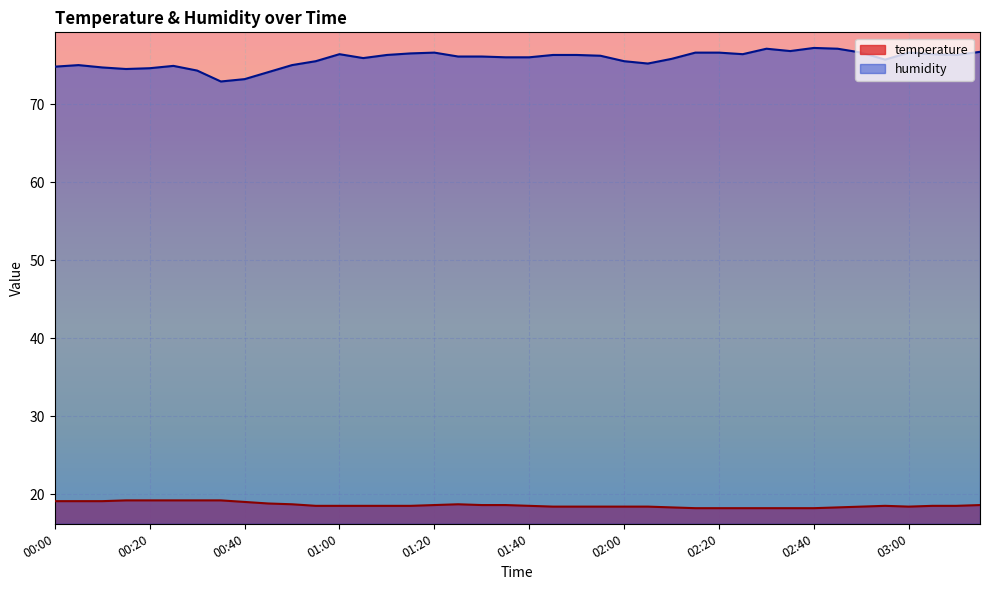

What is the label of the 29th point from the right?

00:55